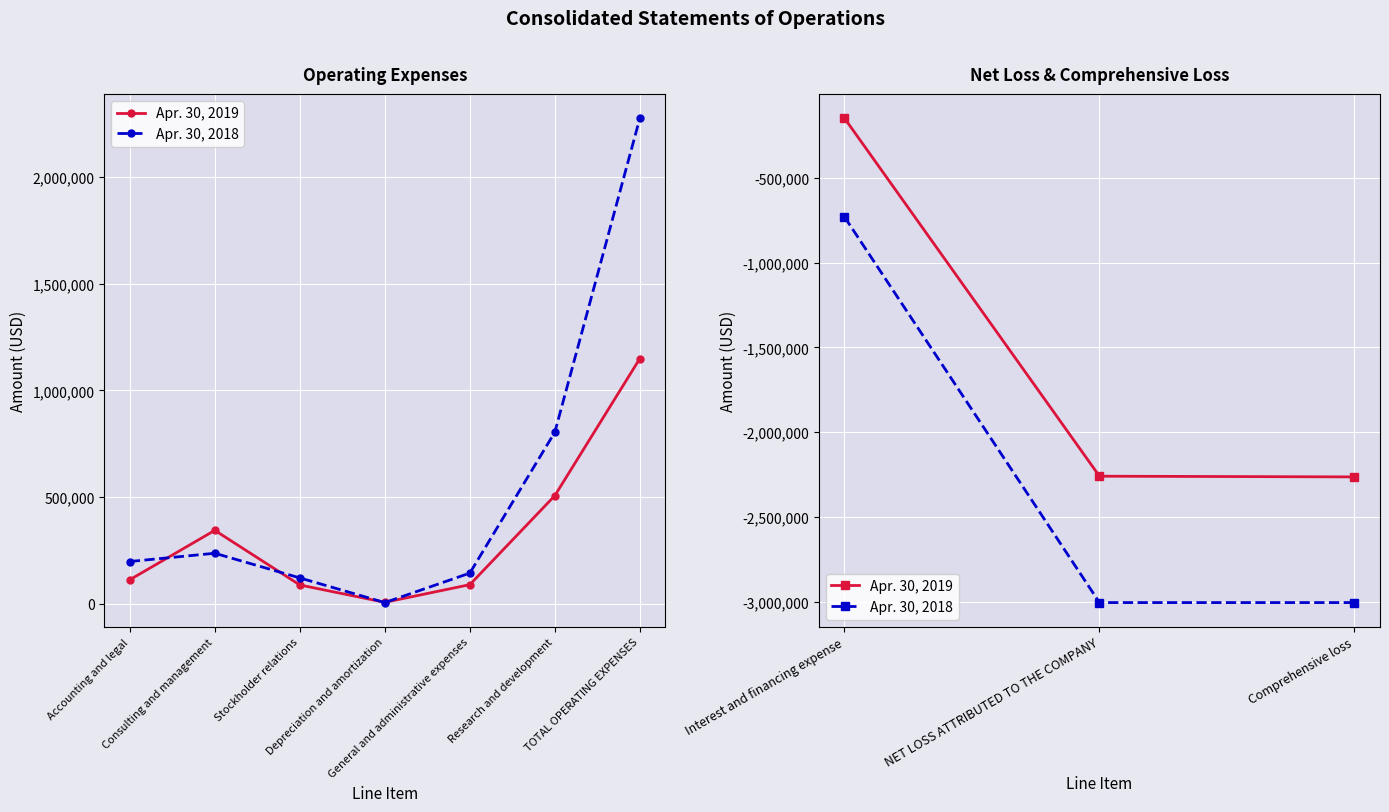

Which series changed the most between Interest and financing expense and Comprehensive loss?

Apr. 30, 2018